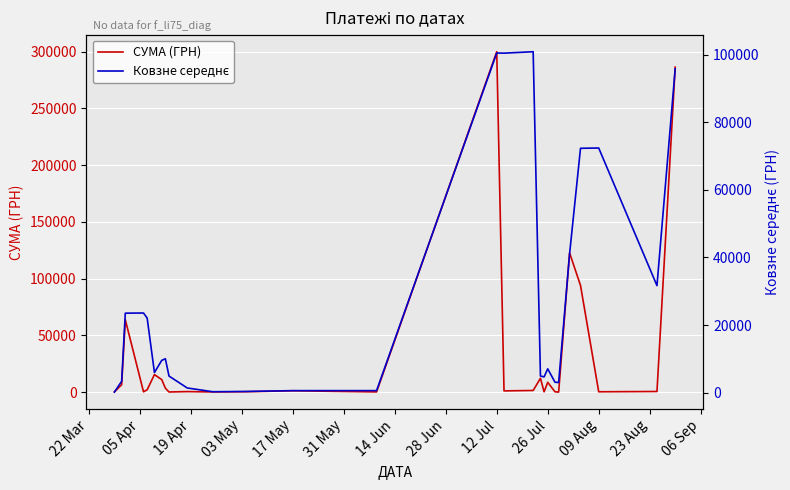

What is the label of the 5th point from the left?

17 May